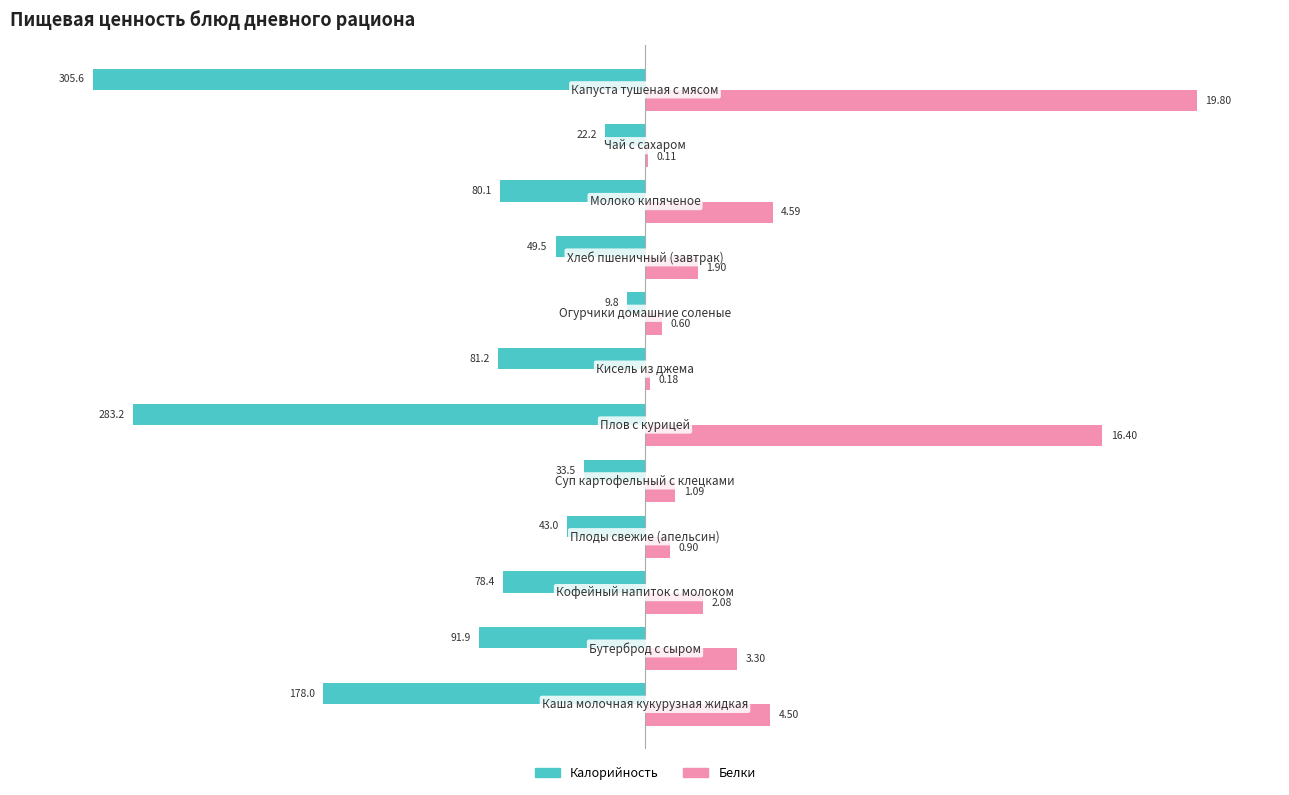

What are all the series names shown in the legend?

Калорийность, Белки